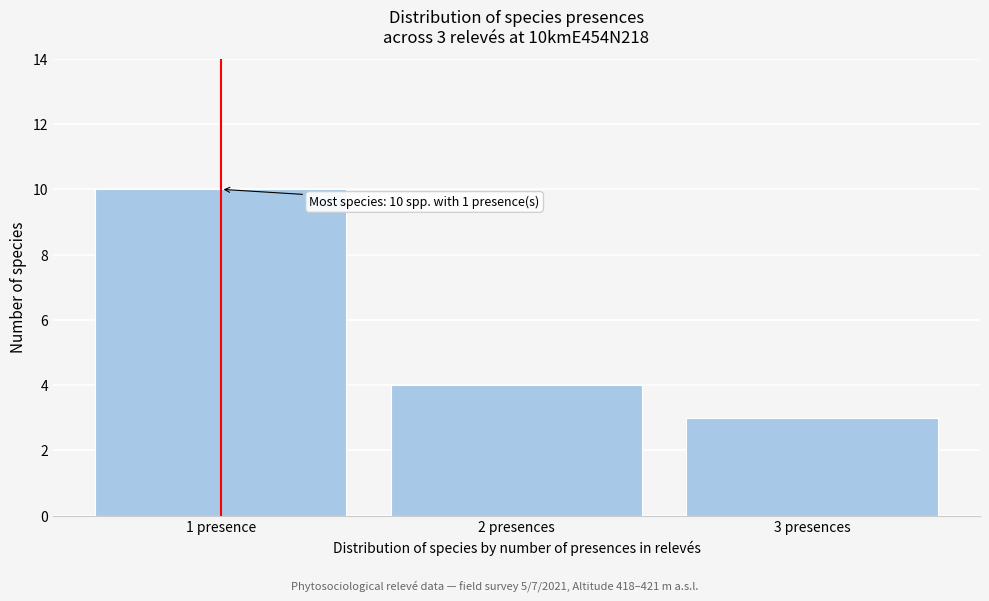

Reading left to right, what are all the values shown in this chart?

10	4	3